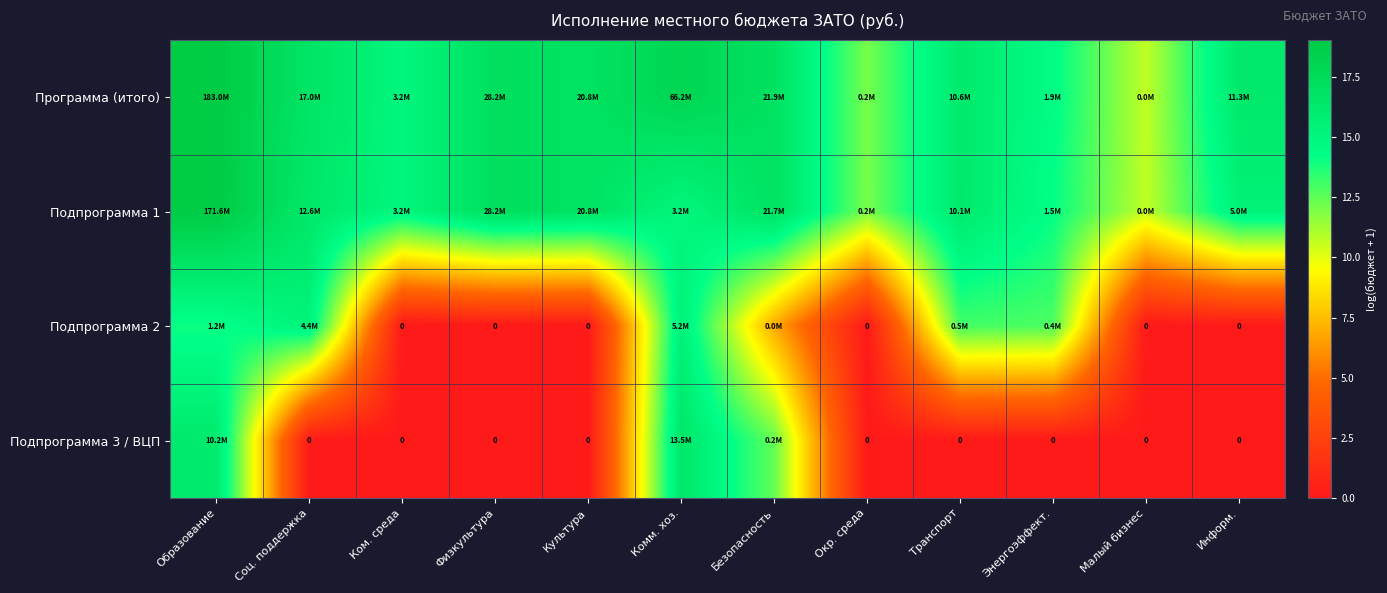

Is it true that Подпрограмма 3 / ВЦП equals 16.4 at Комм. хоз.?

True